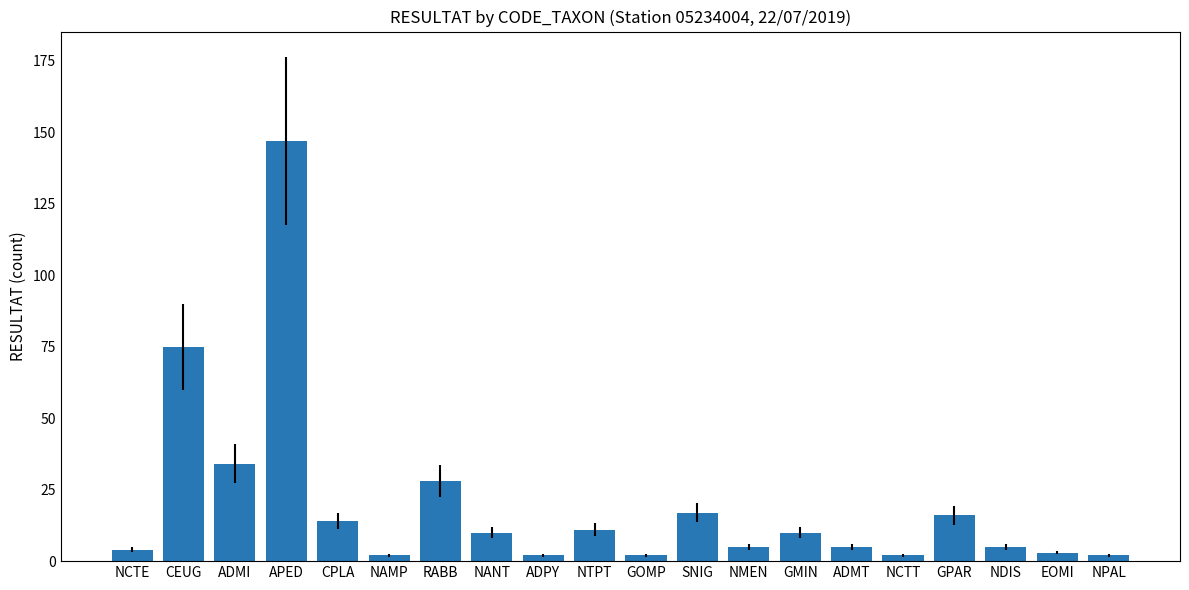

What is the label of the 5th bar from the left?

CPLA